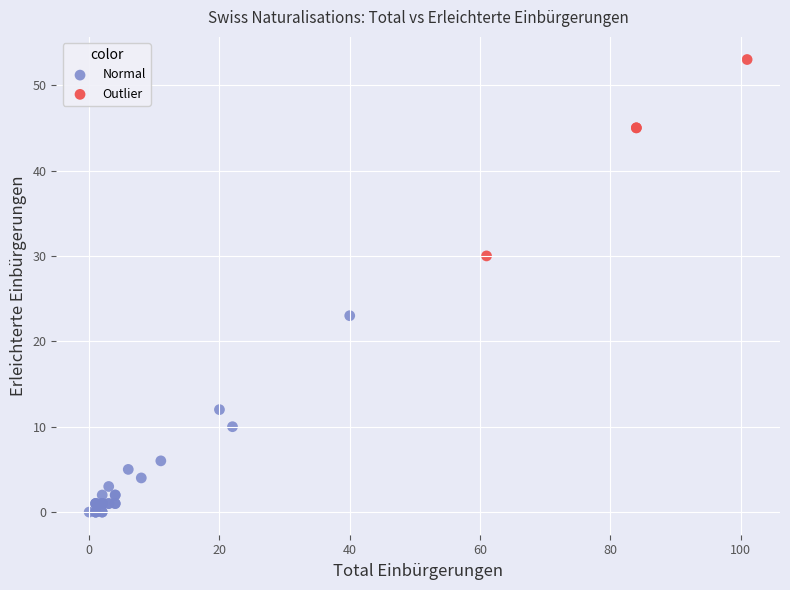

Which series reaches the maximum Y coordinate?

Outlier